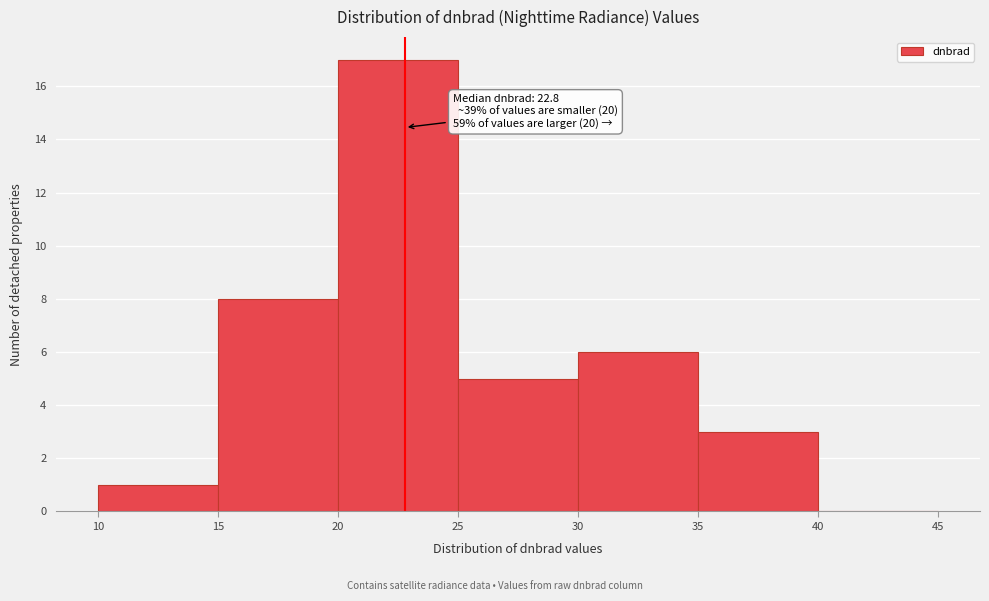

Which range on the x-axis has the tallest bar?

20 to 25